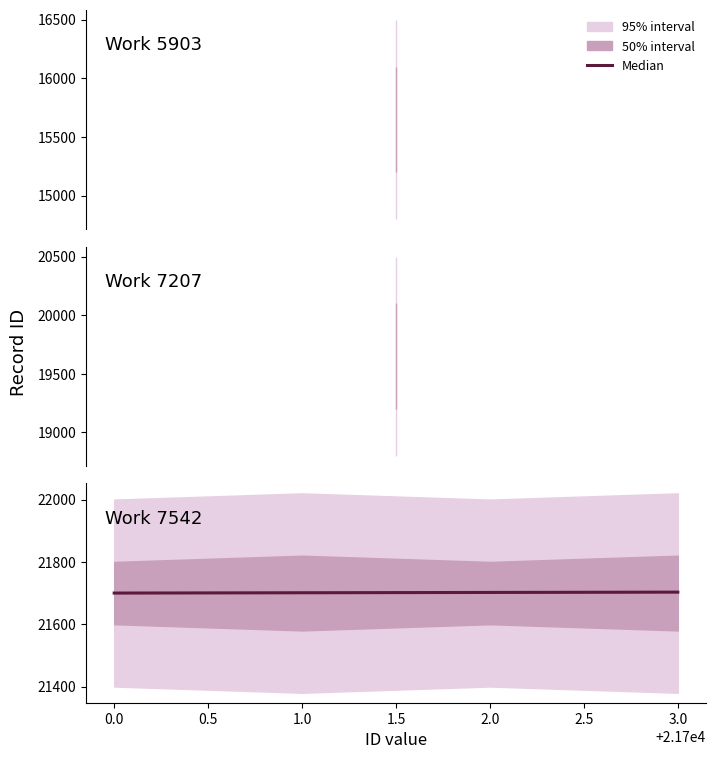

Is this an area chart (filled region under the line)?

No